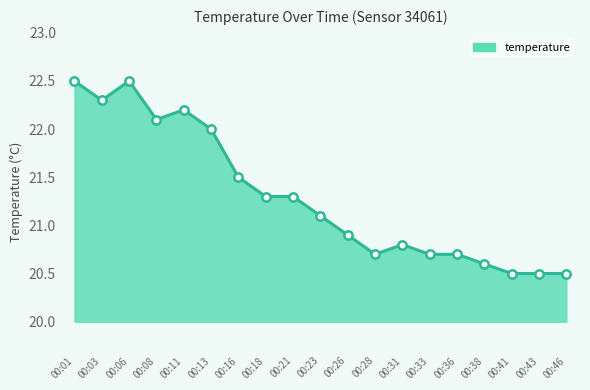

Between 00:38 and 00:13, which is larger?

00:13